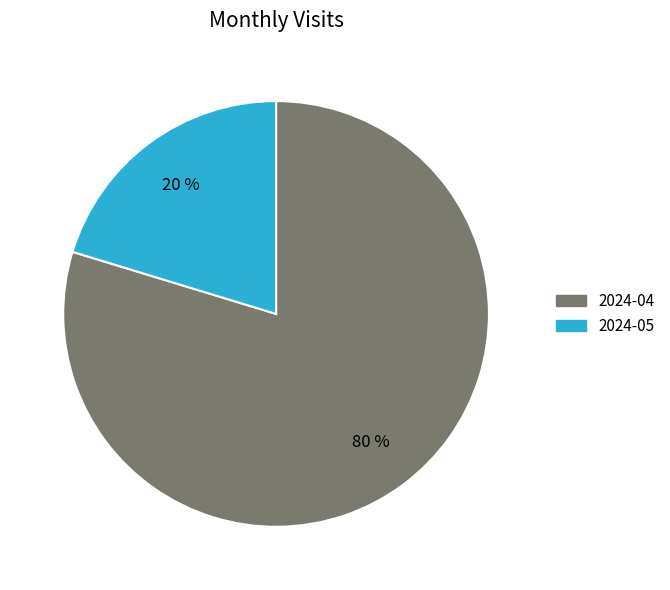

Rank the categories by value from lowest to highest.

2024-05, 2024-04